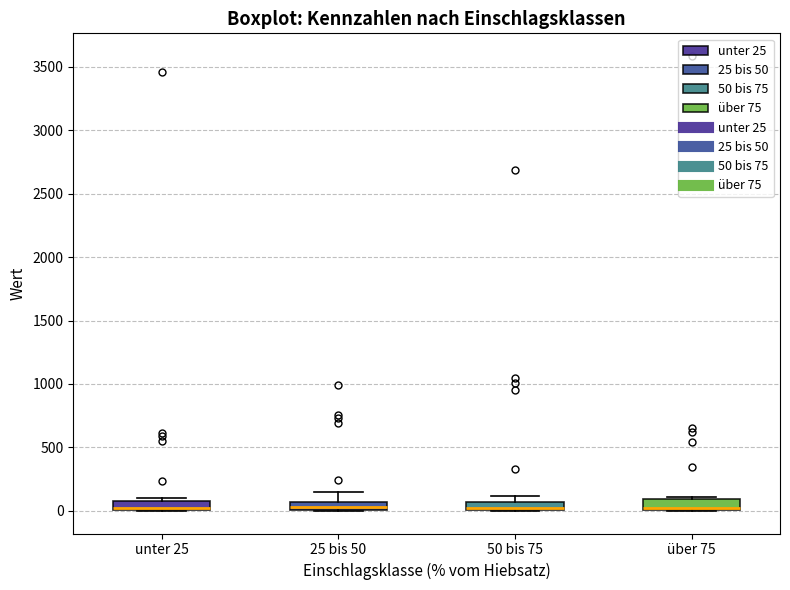

Where is the lower edge of the box for über 75 on the y-axis? The values are not printed on the chart, so give them approximately, as read against the axis.

0